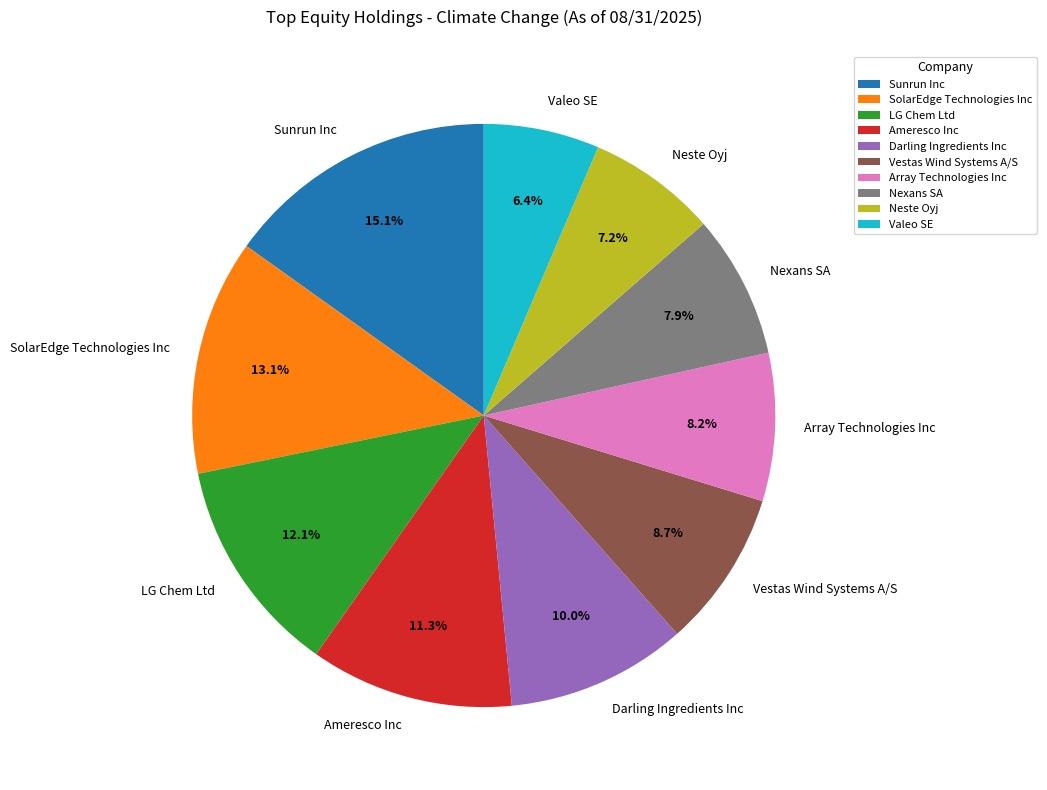

How many segments does this pie chart have?

10